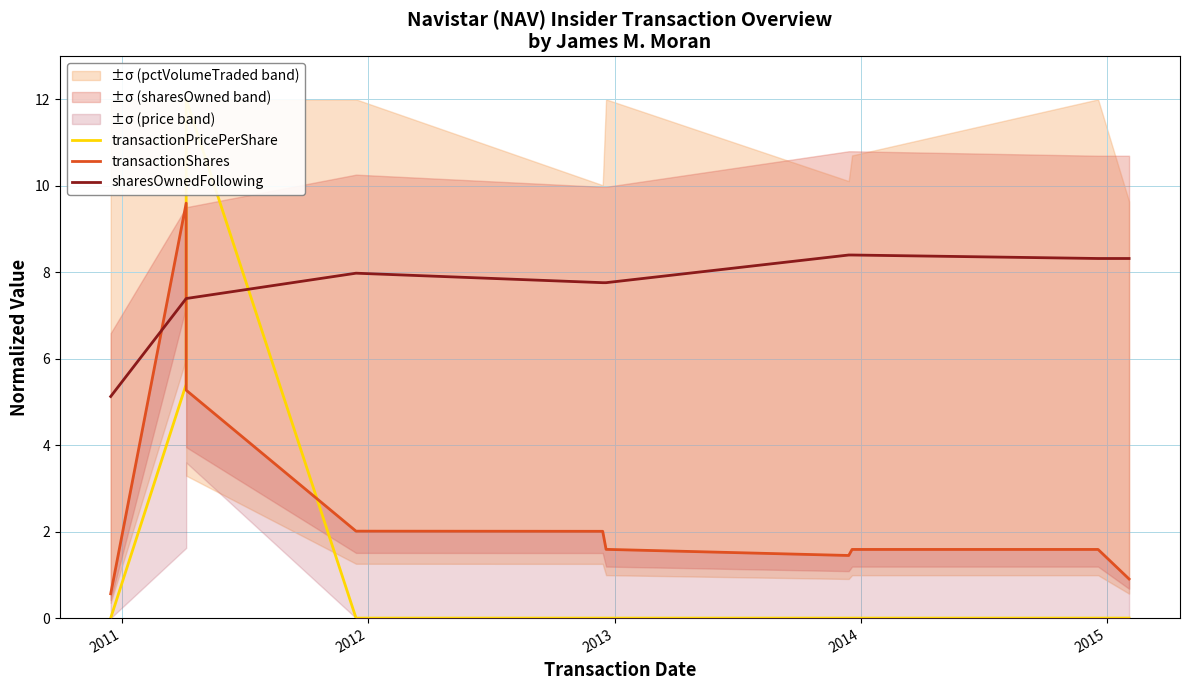

Rank the series by their average value, from highest to lowest.

sharesOwnedFollowing, transactionShares, transactionPricePerShare